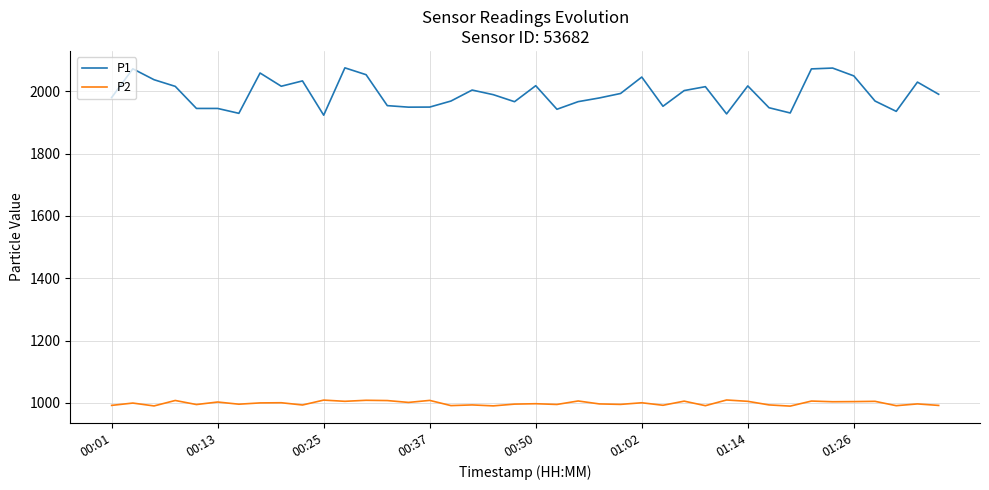

Rank the series by their maximum value, from lowest to highest.

P2, P1